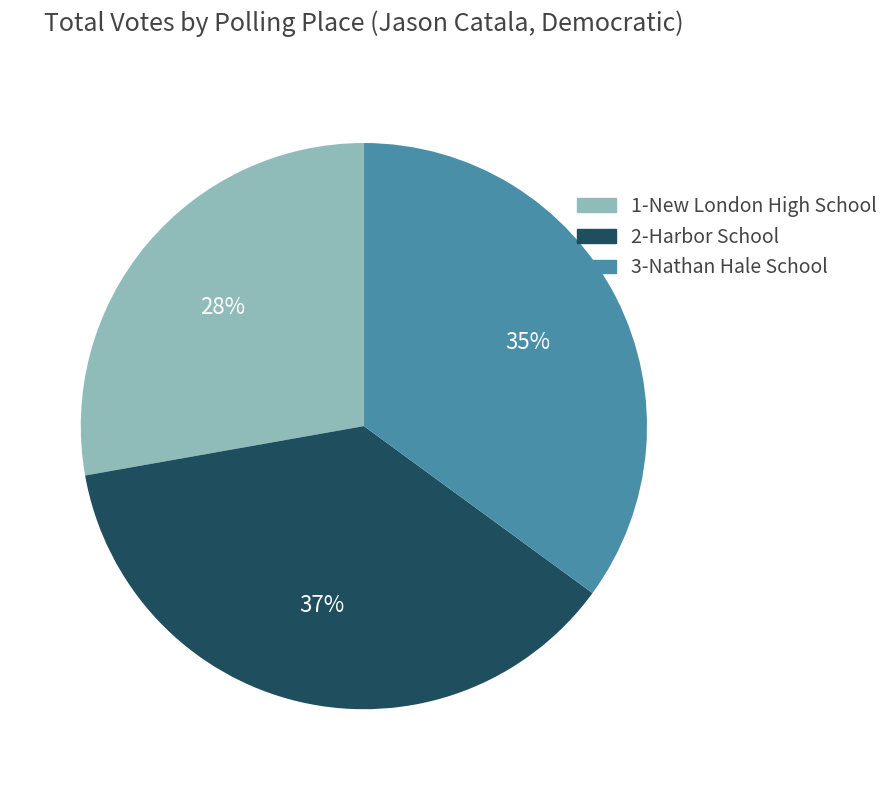

Is it true that 3-Nathan Hale School is 48% of the pie?

False